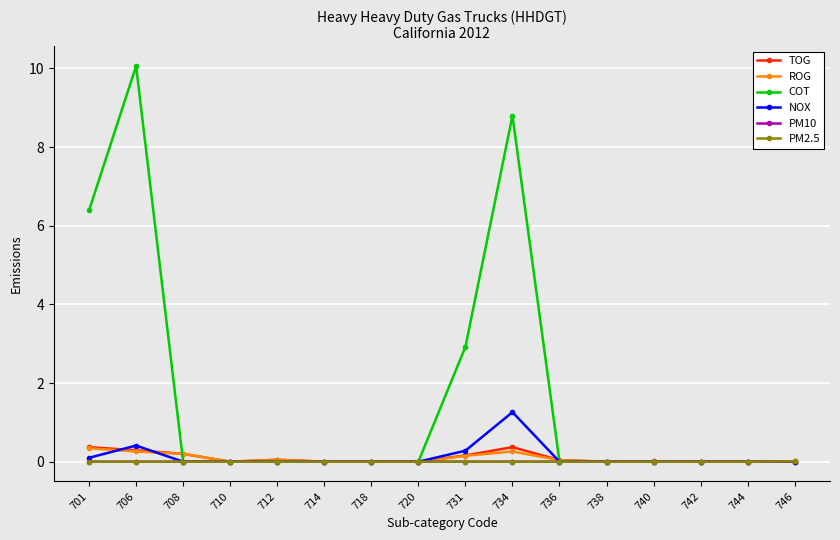

True or false: COT has more than 1 interior local peaks.

True